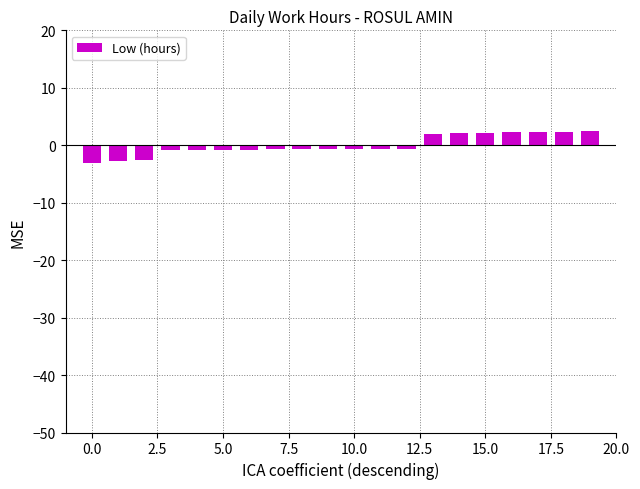

Count the number of categories in the chart.

20